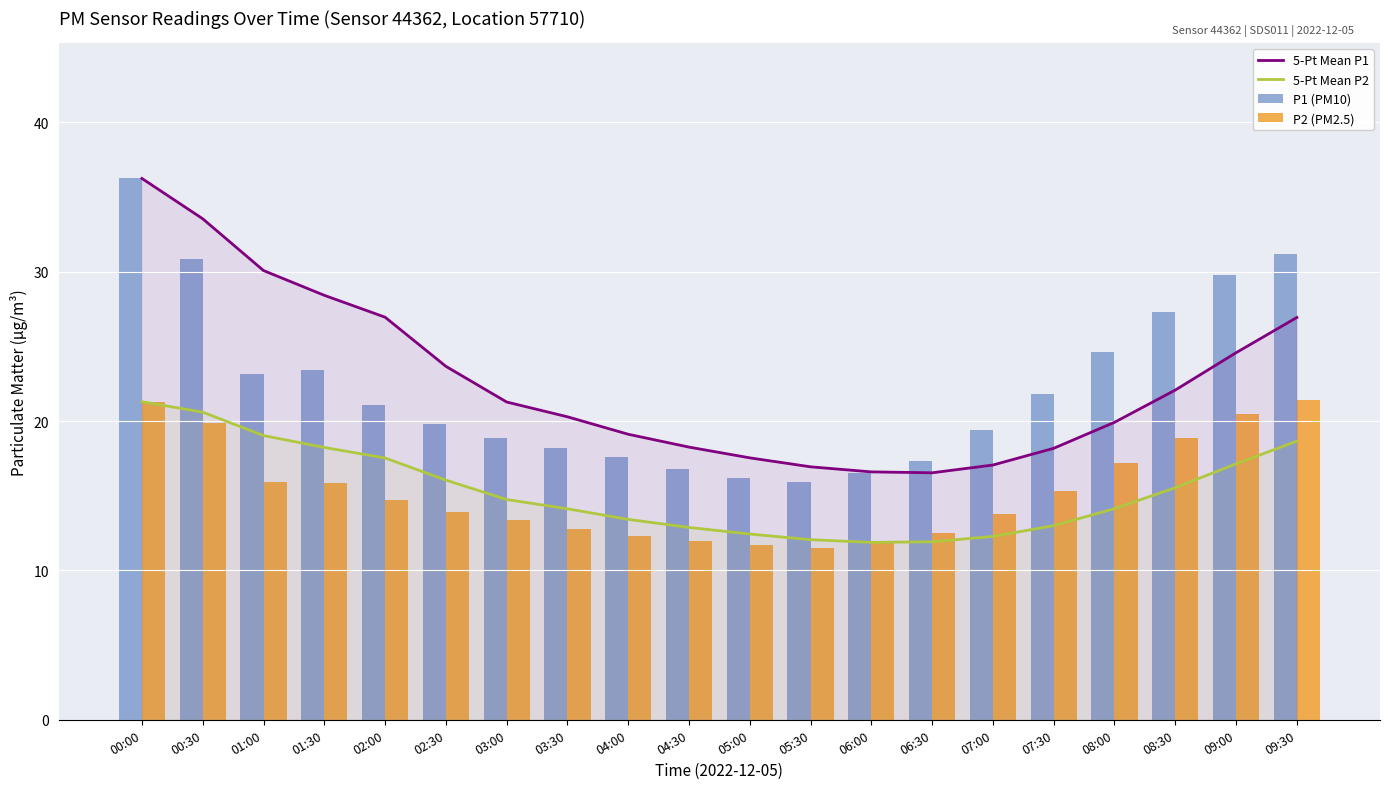

What are all the series names shown in the legend?

5-Pt Mean P1, 5-Pt Mean P2, P1 (PM10), P2 (PM2.5)